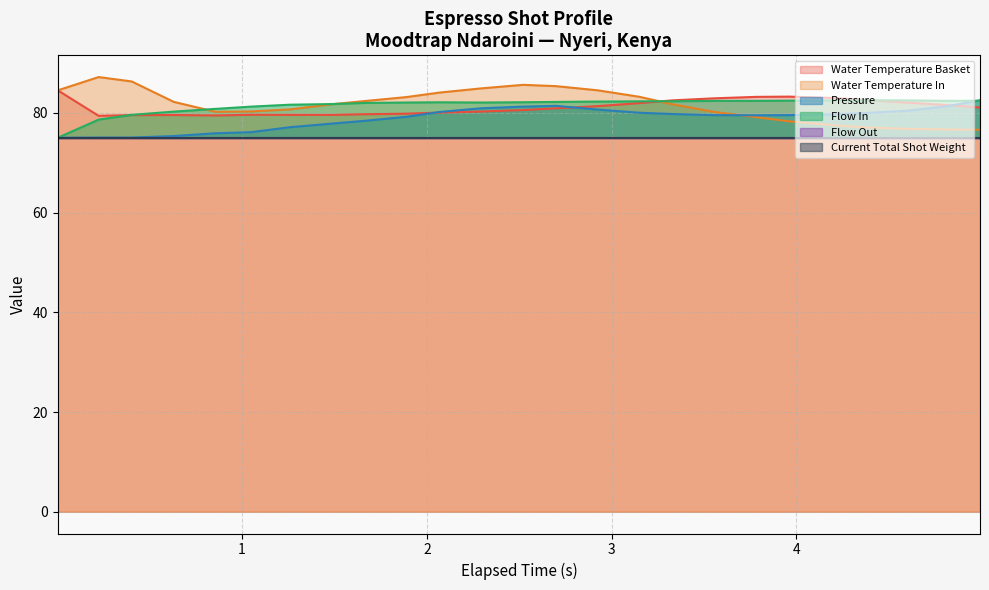

What is the minimum value for Flow In?

75.0